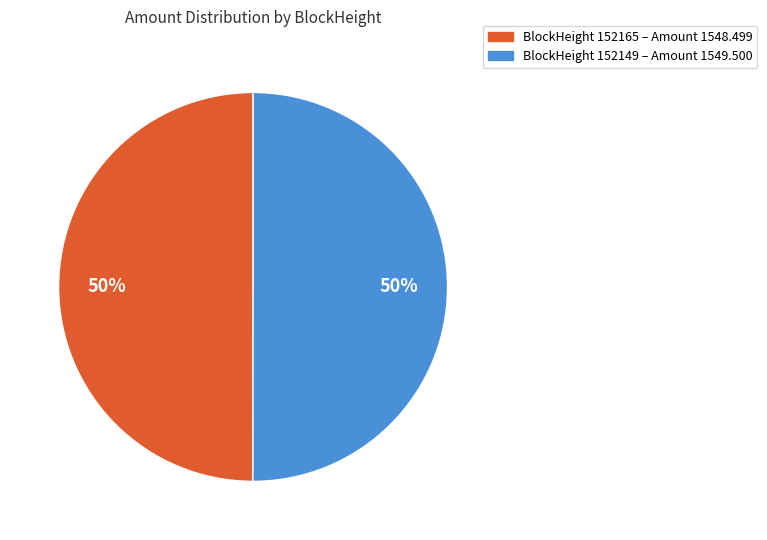

How many segments does this pie chart have?

2